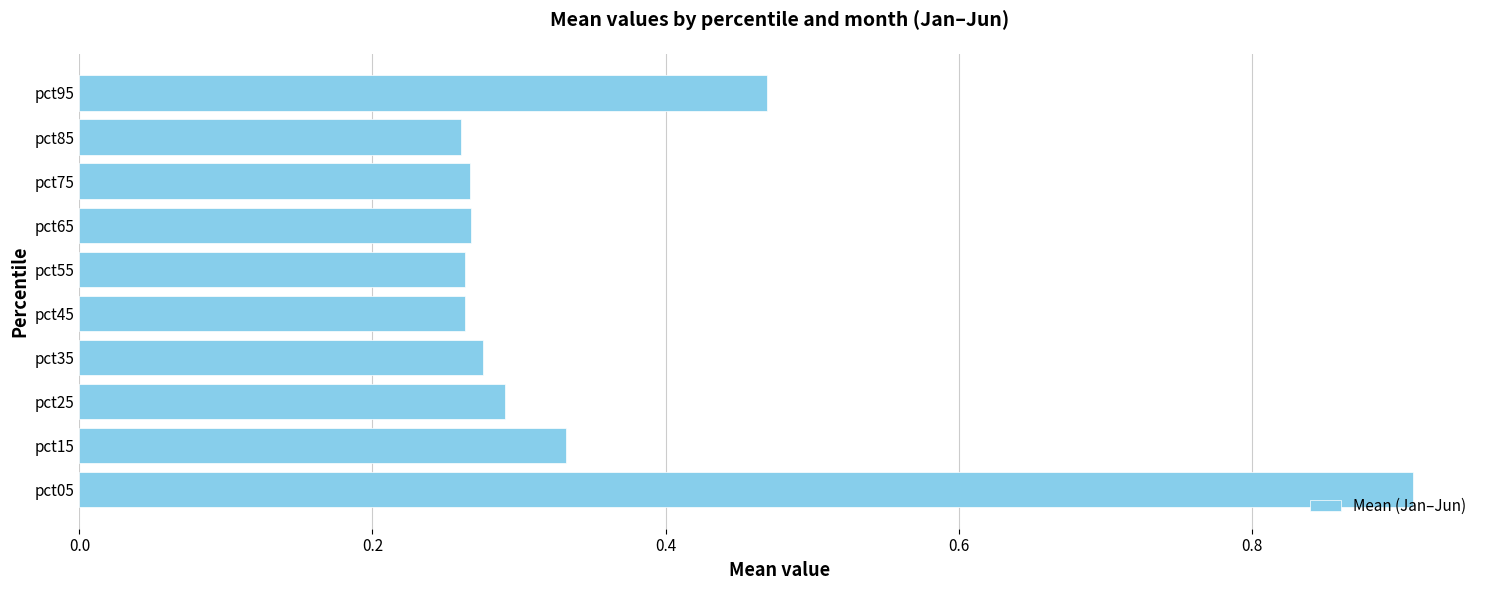

How many values are between 0 and 1?

10